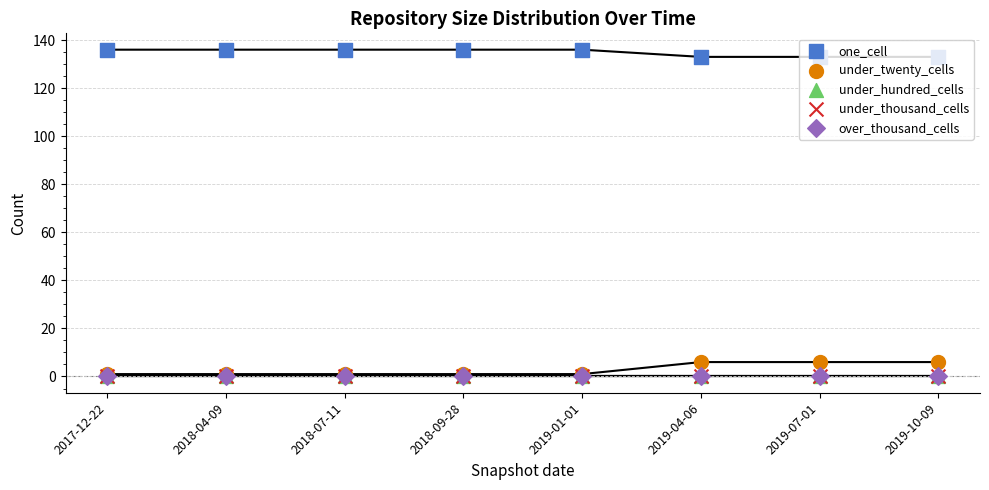

At how many categories does at least one series exceed 0?

8